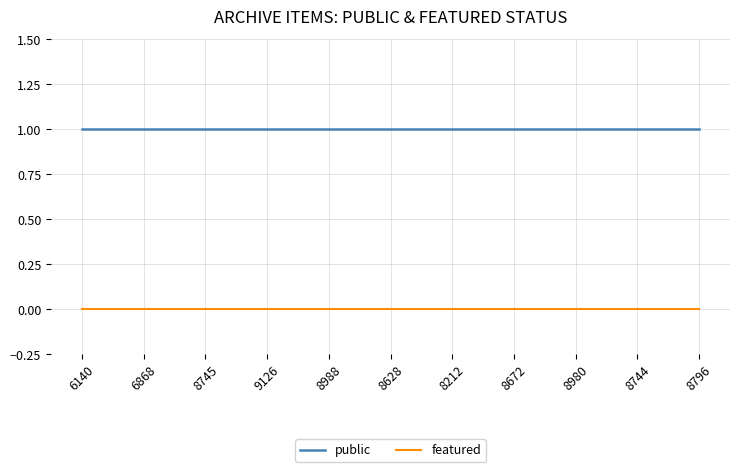

Rank the series at 8980 from highest to lowest value.

public, featured